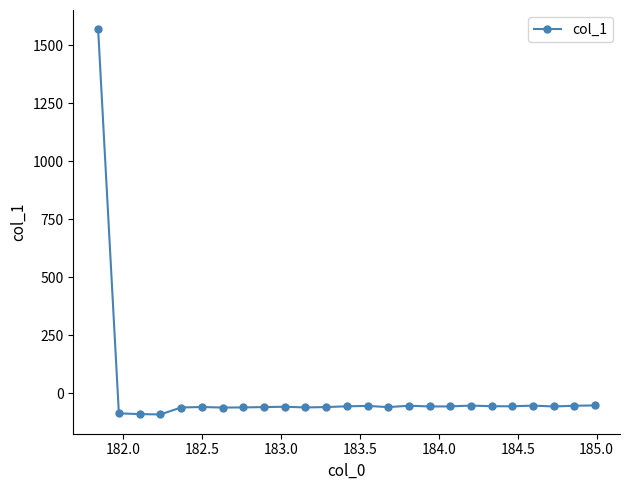

True or false: the data has more than 1 interior local peaks.

True